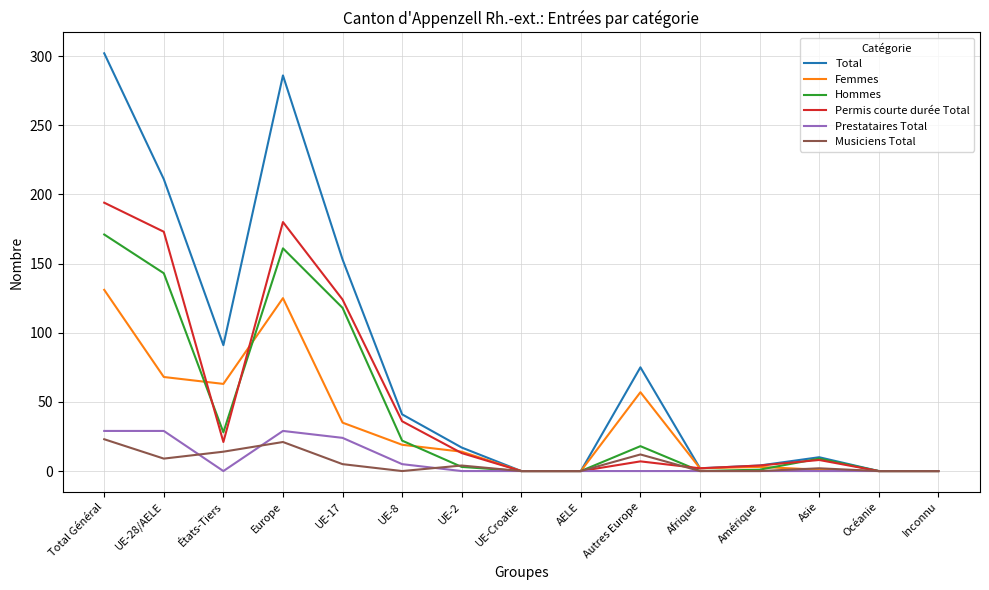

How many series are shown in this chart?

6